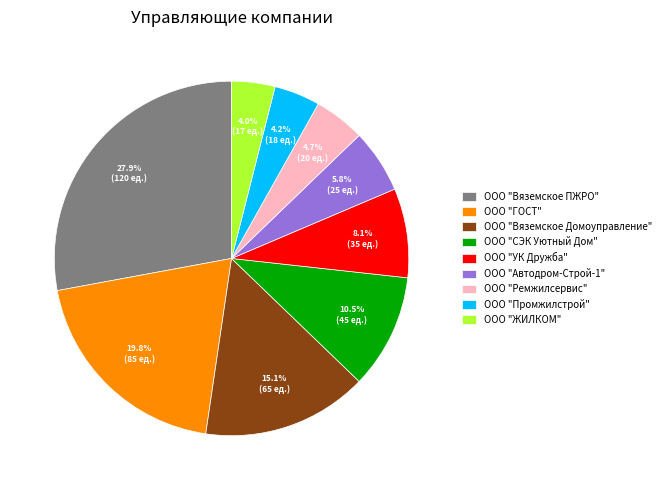

What is the largest slice in the pie chart?

ООО "Вяземское ПЖРО"